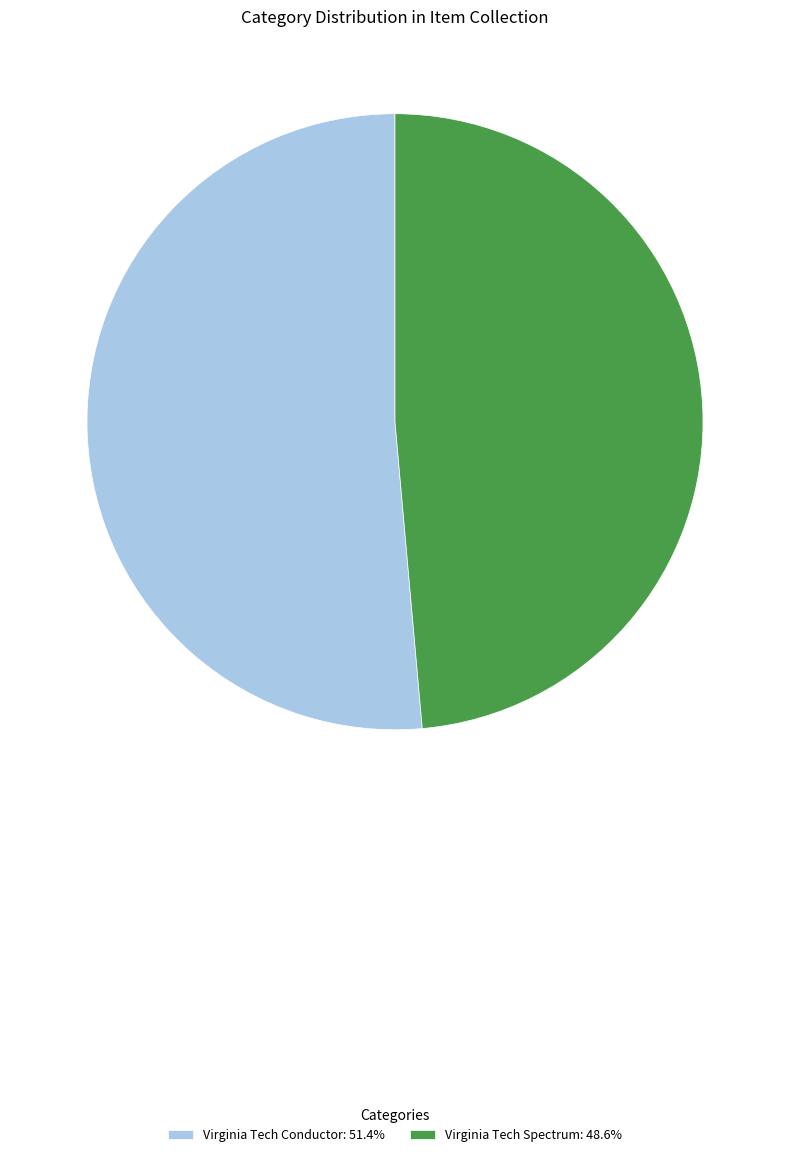

What is the smallest slice in the pie chart?

Virginia Tech Spectrum